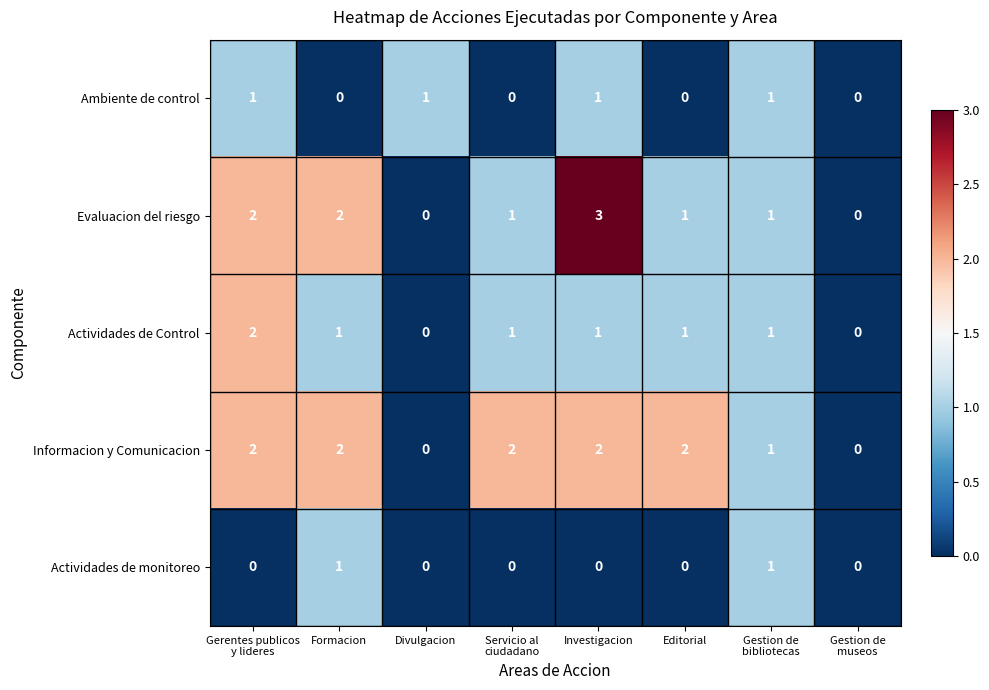

Which series has the widest spread of values?

Evaluacion del riesgo